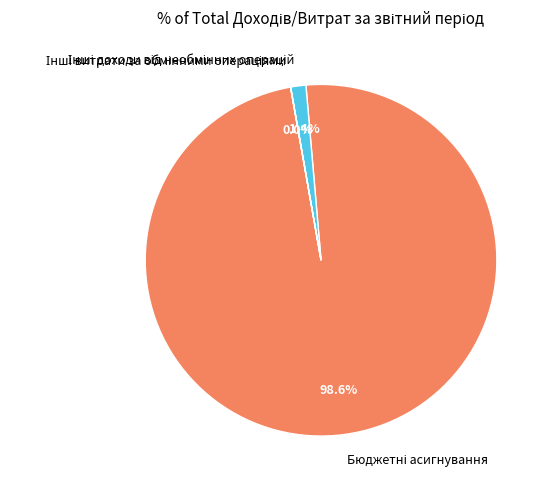

Does any single category account for the majority?

Yes